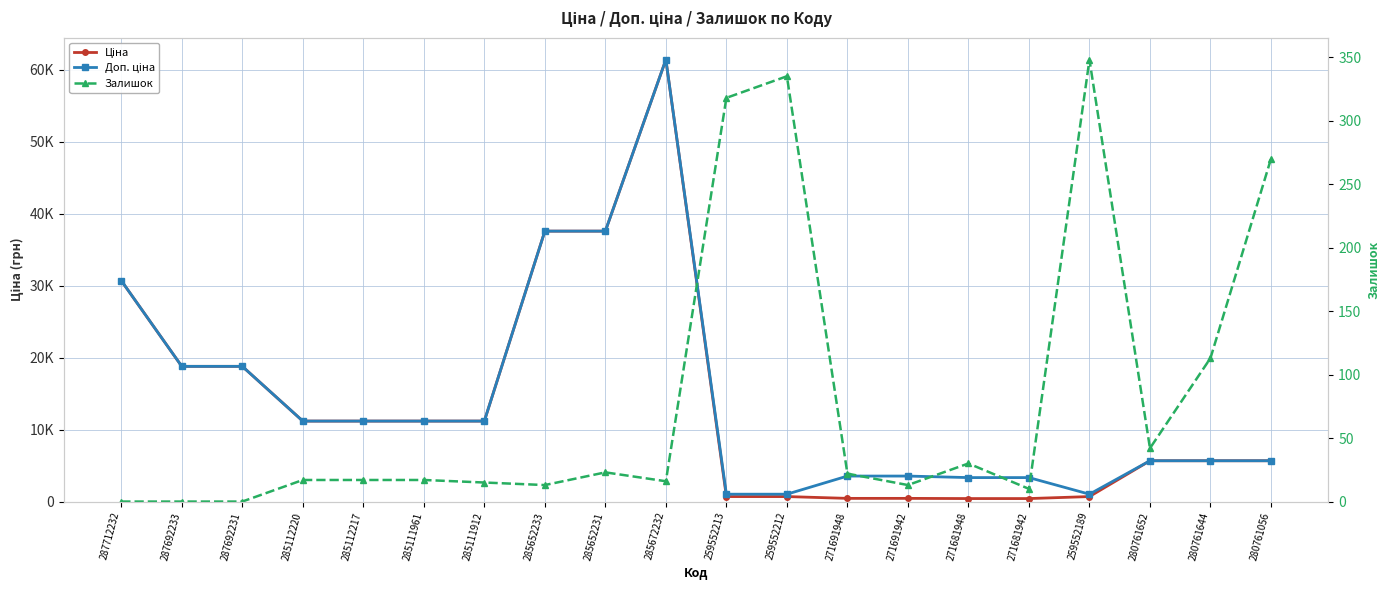

What is the approximate value of Ціна at 285652233?

37593.6